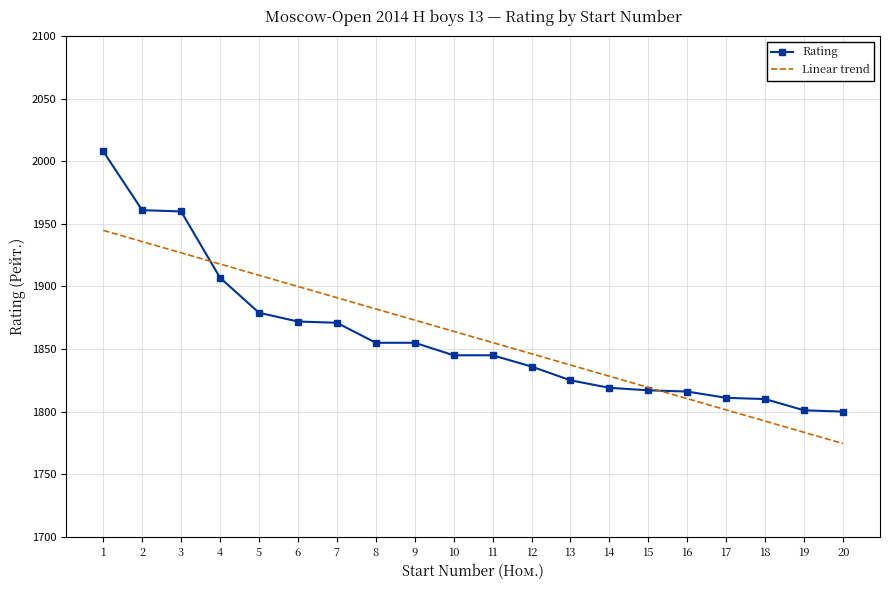

At which label does the data first exceed 1845?

1